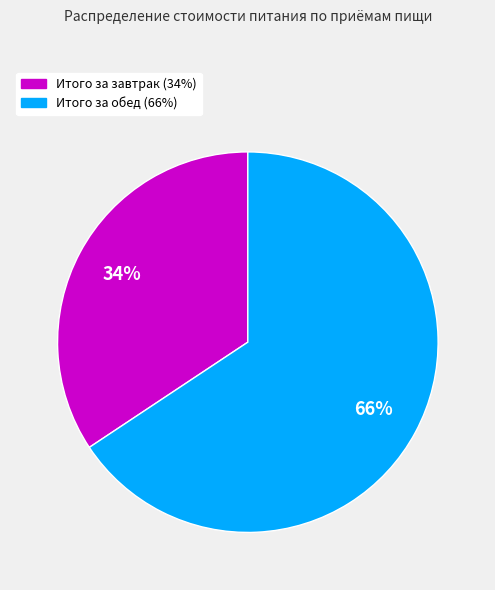

Count the number of slices in the pie.

2